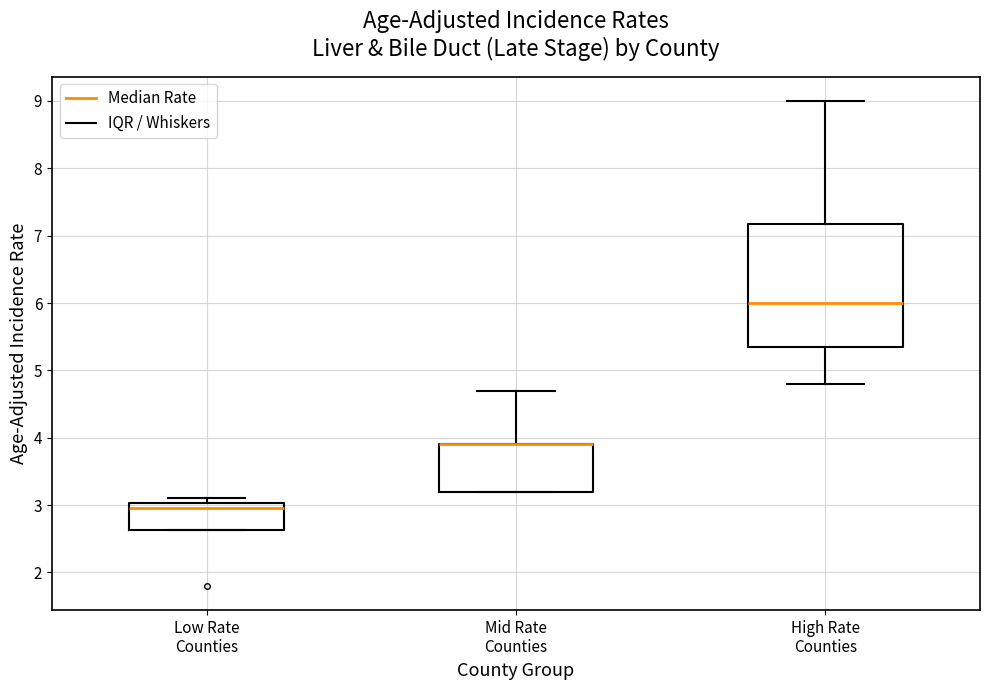

Reading left to right, transcribe this box plot: for each box, give where its median line is, the range the box spans, and where its two whiskers end, as read against the y-axis. The values are not printed on the chart, so give them approximately, as read against the axis.

Low Rate Counties: median 3.0 (just below the box's upper edge), box 2.6 to 3.0, whiskers 2.6 to 3.1
Mid Rate Counties: median 3.9 (drawn on the box's upper edge), box 3.2 to 3.9, whiskers 3.2 to 4.7
High Rate Counties: median 6.0, box 5.4 to 7.2, whiskers 4.8 to 9.0